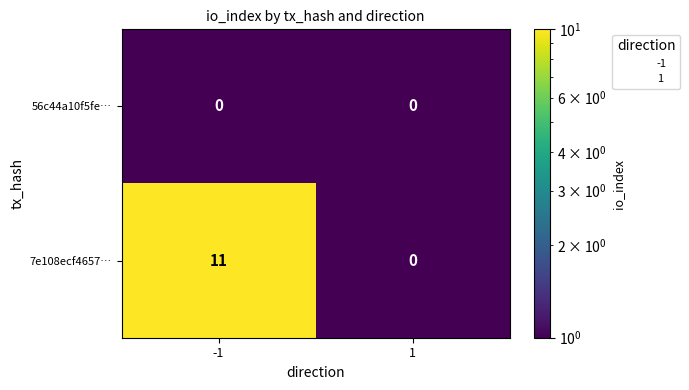

Reading left to right, what are all the values shown in this chart?

56c44a10f5fe…: 0	0
7e108ecf4657…: 11	0